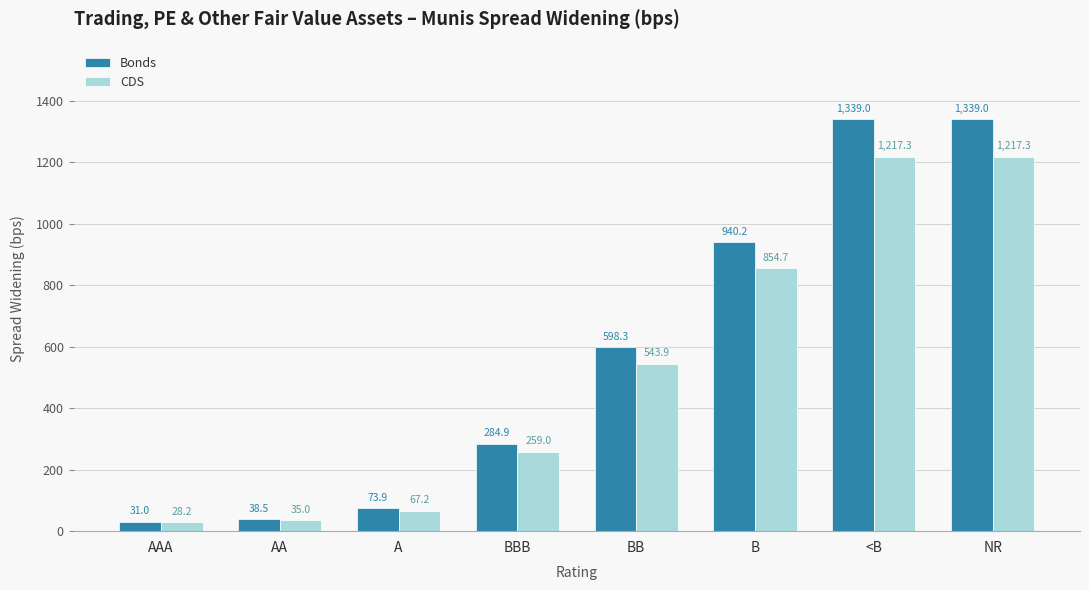

Which series has the largest total across all categories?

Bonds